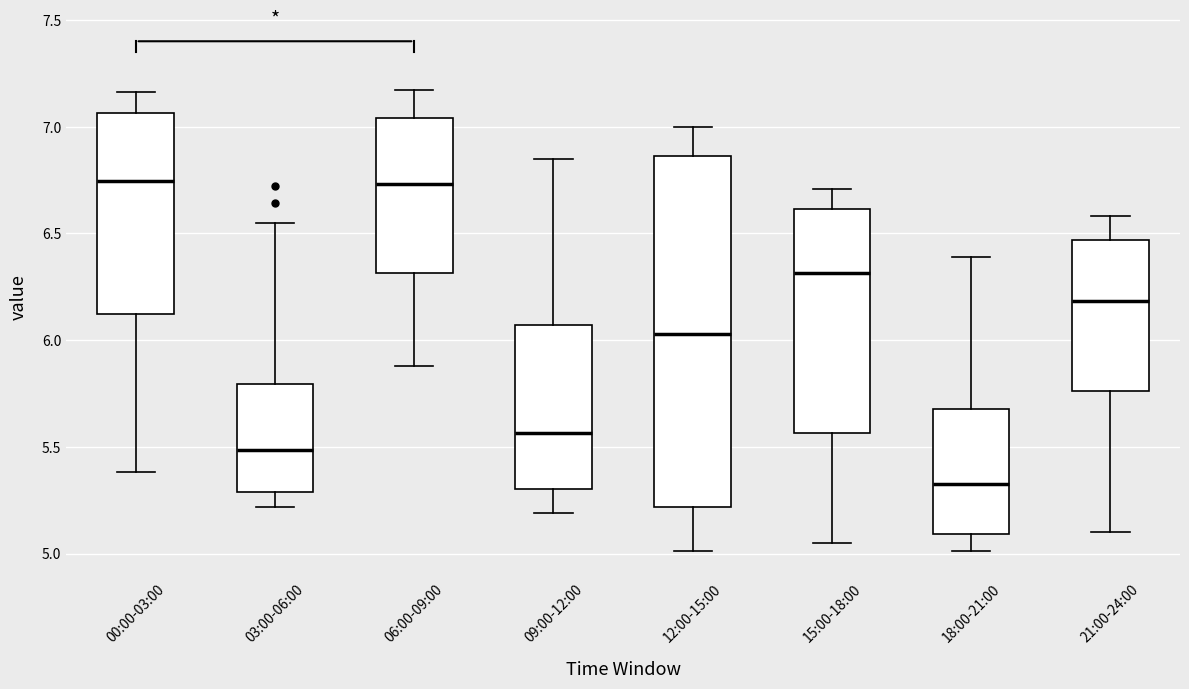

Which box is the tallest, from its lower edge to its upper edge?

12:00-15:00